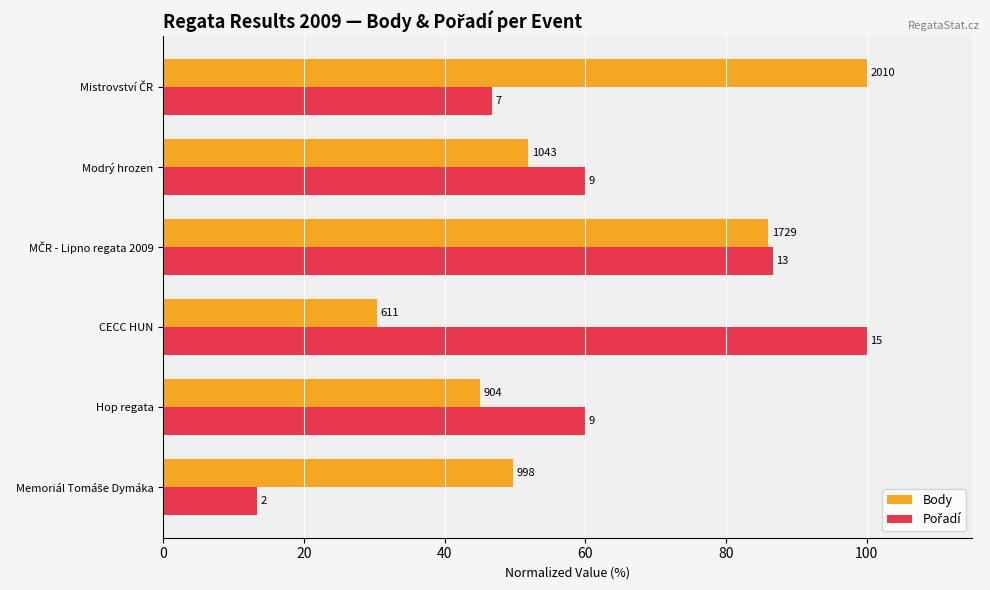

List the series in order of their peak value, lowest first.

Body, Pořadí